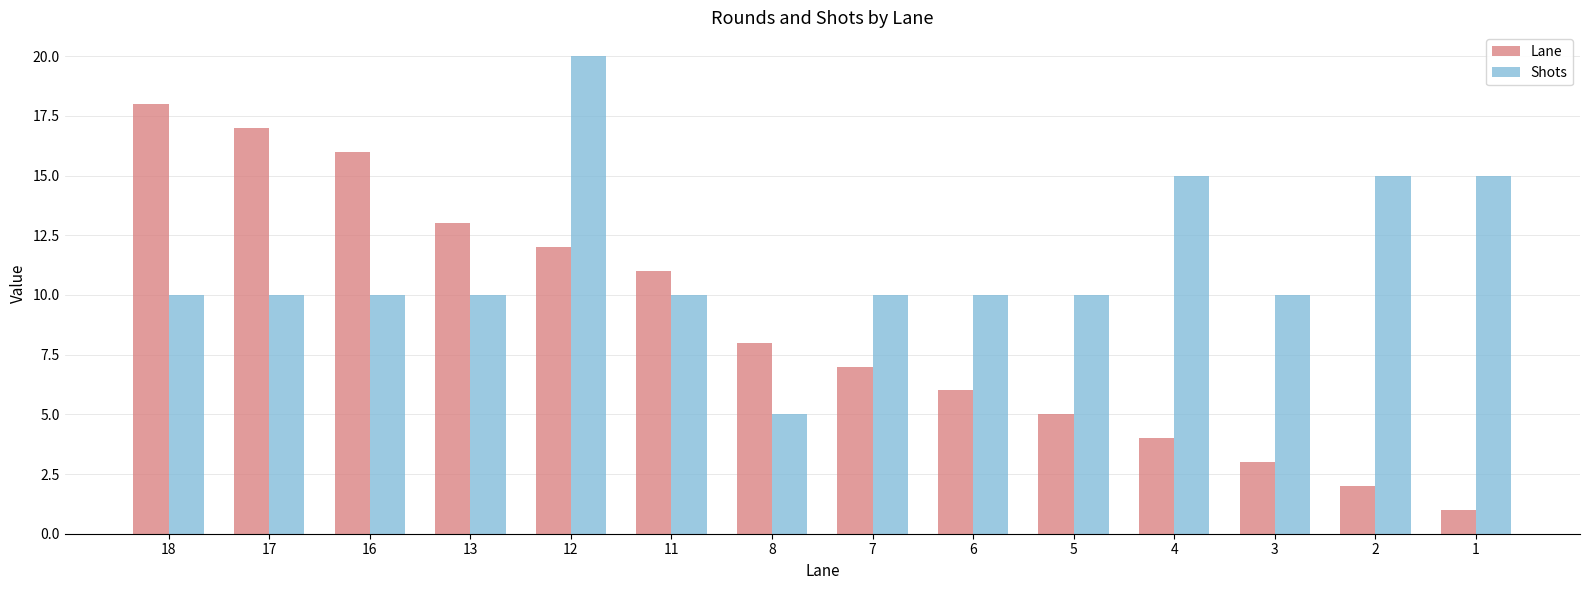

At how many categories does at least one series exceed 3?

14